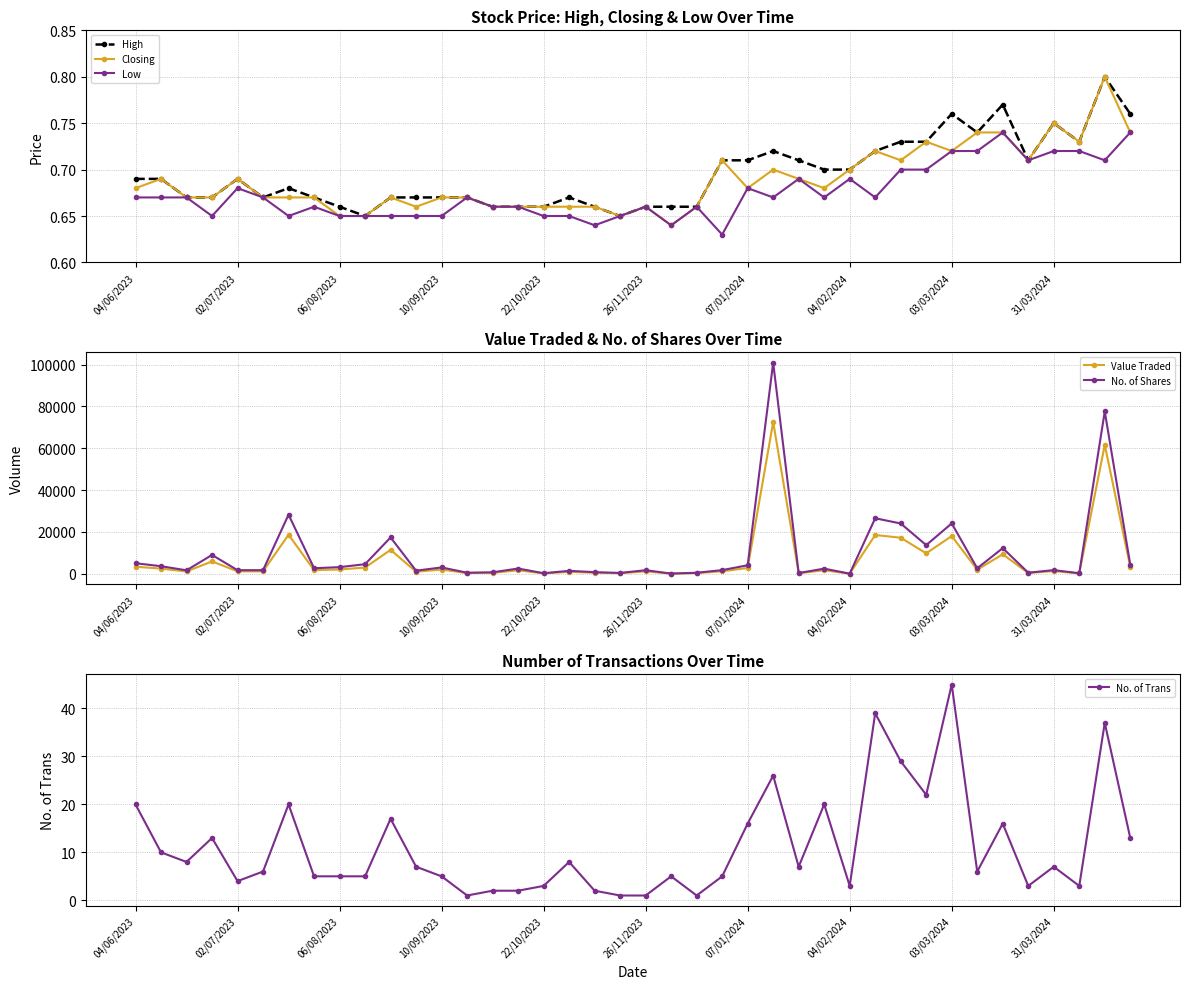

How many Low values are between 0 and 1?

40